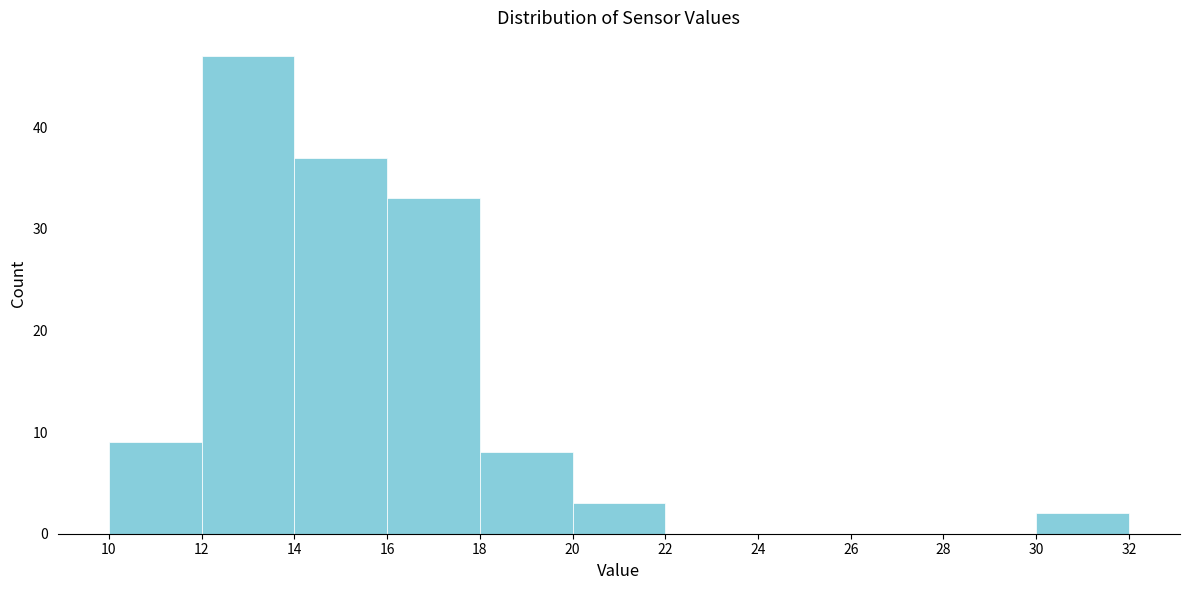

Reading left to right, transcribe this chart: for each bar, give the range it covers on the x-axis and its height. The values are not printed on the chart, so give them approximately, as read against the axis.

10 to 12: 9
12 to 14: 47
14 to 16: 37
16 to 18: 33
18 to 20: 8
20 to 22: 3
22 to 24: 0
24 to 26: 0
26 to 28: 0
28 to 30: 0
30 to 32: 2